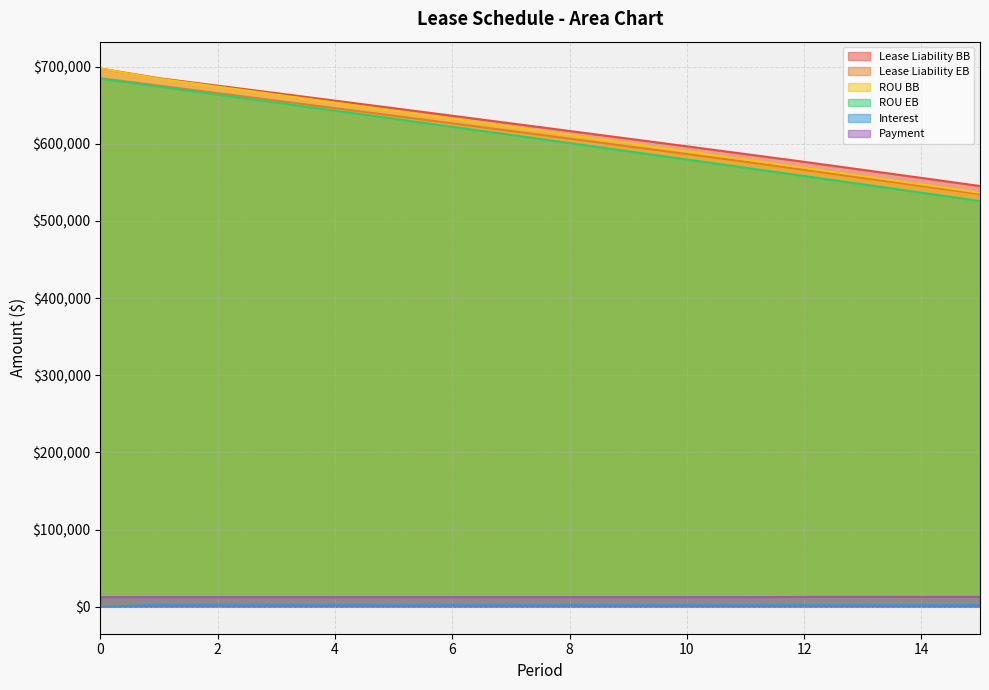

What is the spread (max minus min) of values at 7?

623931.6